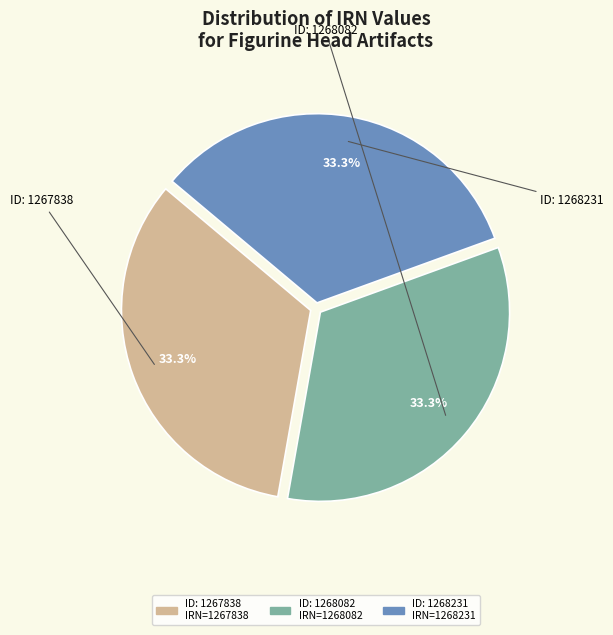

Does any single category account for the majority?

No